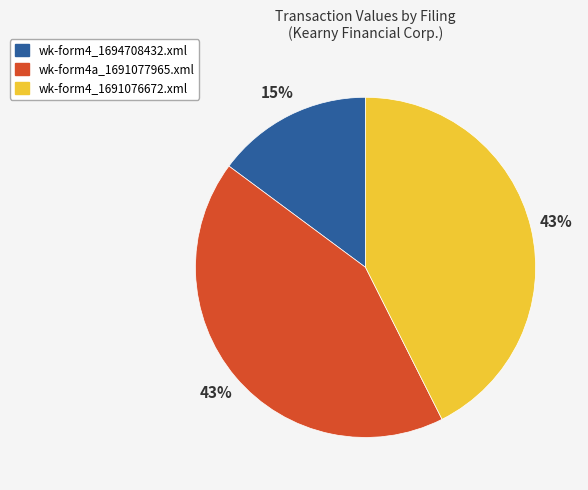

Does wk-form4_1694708432.xml represent more than half of the total?

No